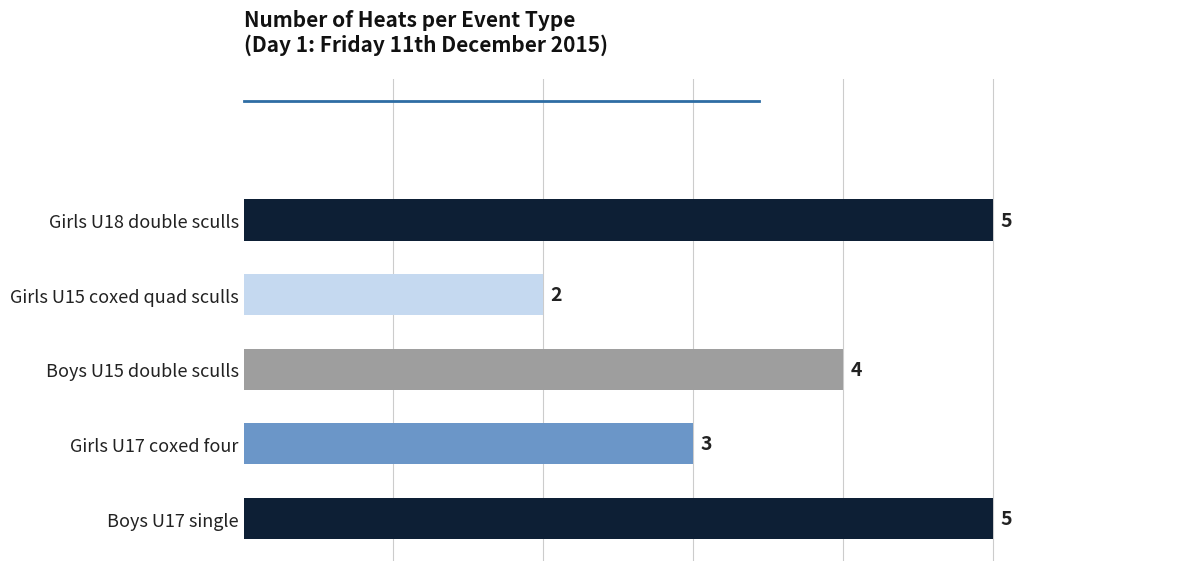

Read the value at Girls U17 coxed four.

3